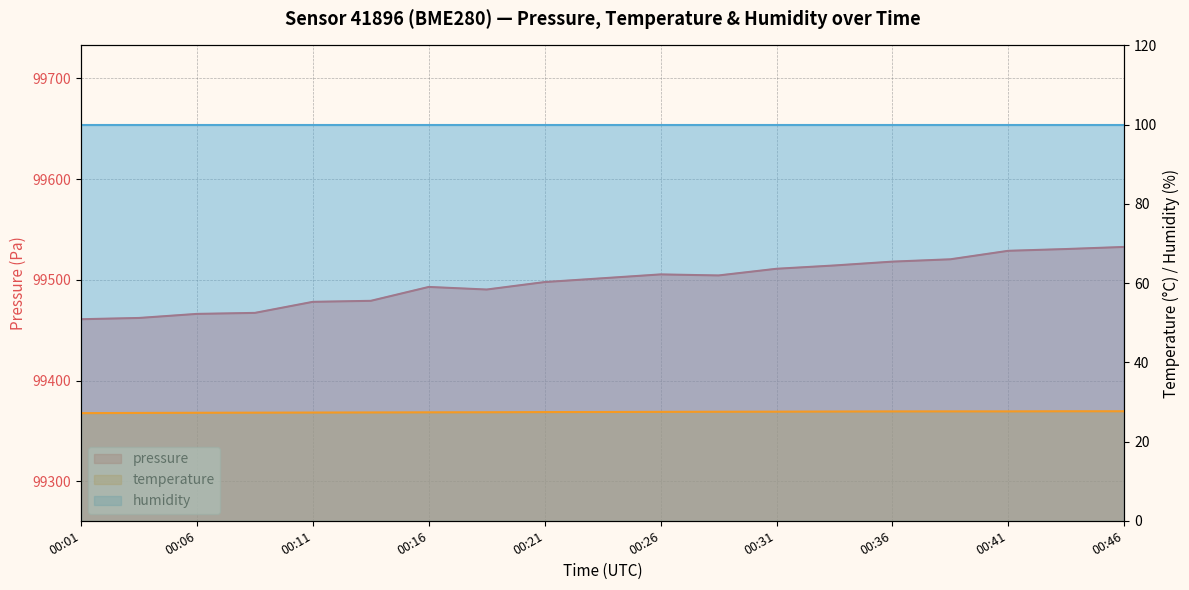

What is the value of the pressure point at the 18th from the left?

99530.6